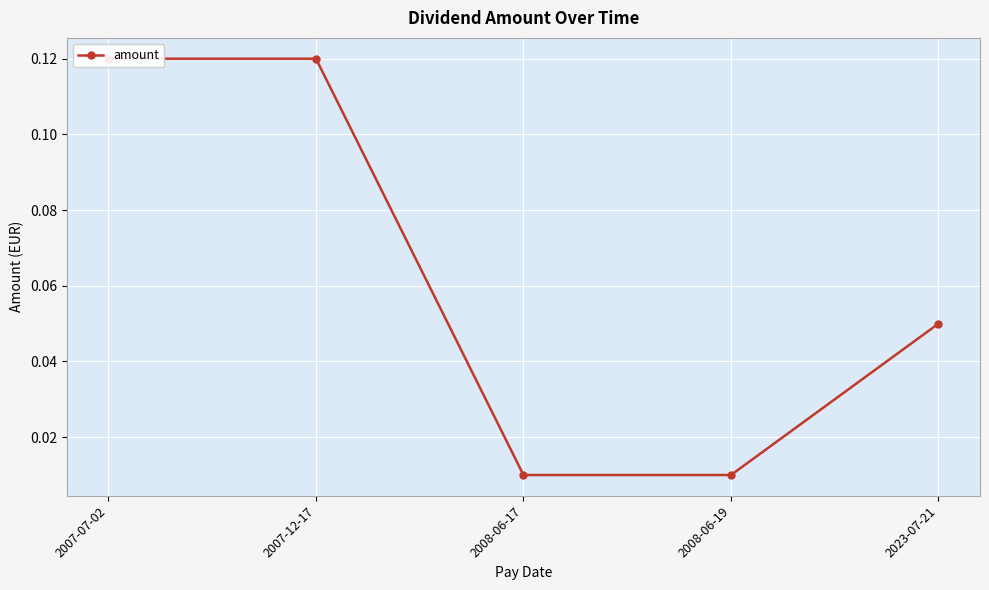

What position from the left is 2008-06-17?

3